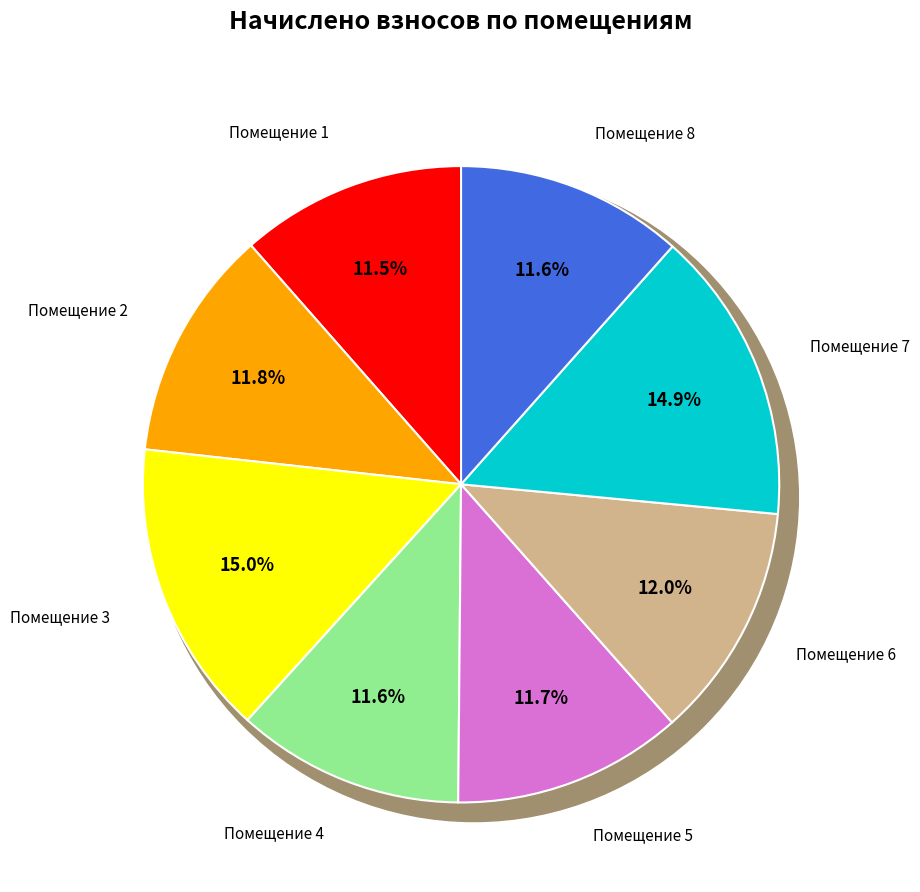

Rank the categories by value from highest to lowest.

3, 7, 6, 2, 5, 4, 8, 1